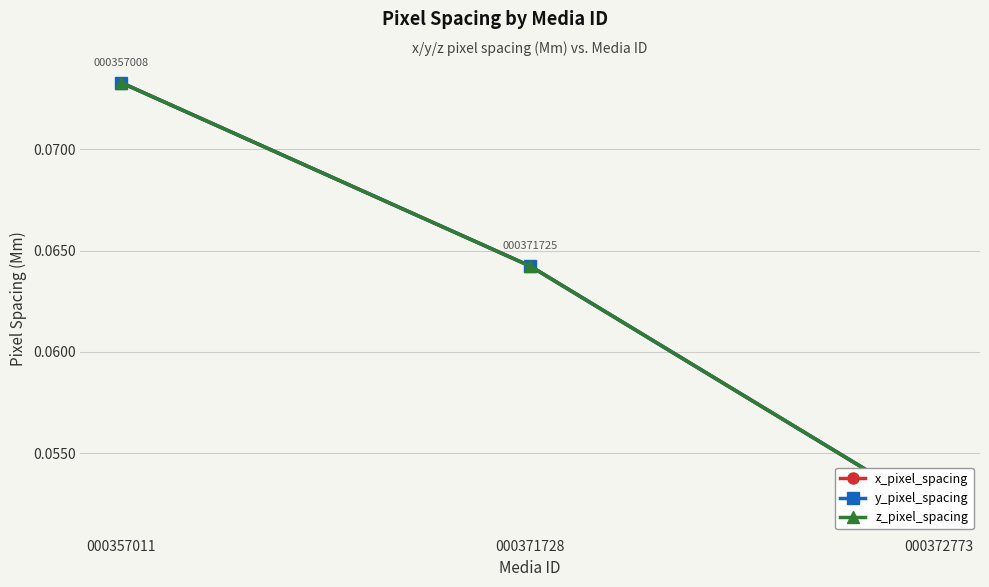

The z_pixel_spacing series shows 0.0 at 000357011. True or false?

False